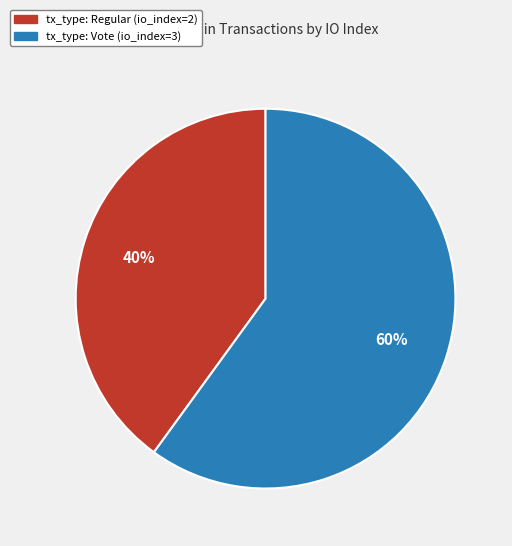

To the nearest percent, what is the average slice percentage?

50%